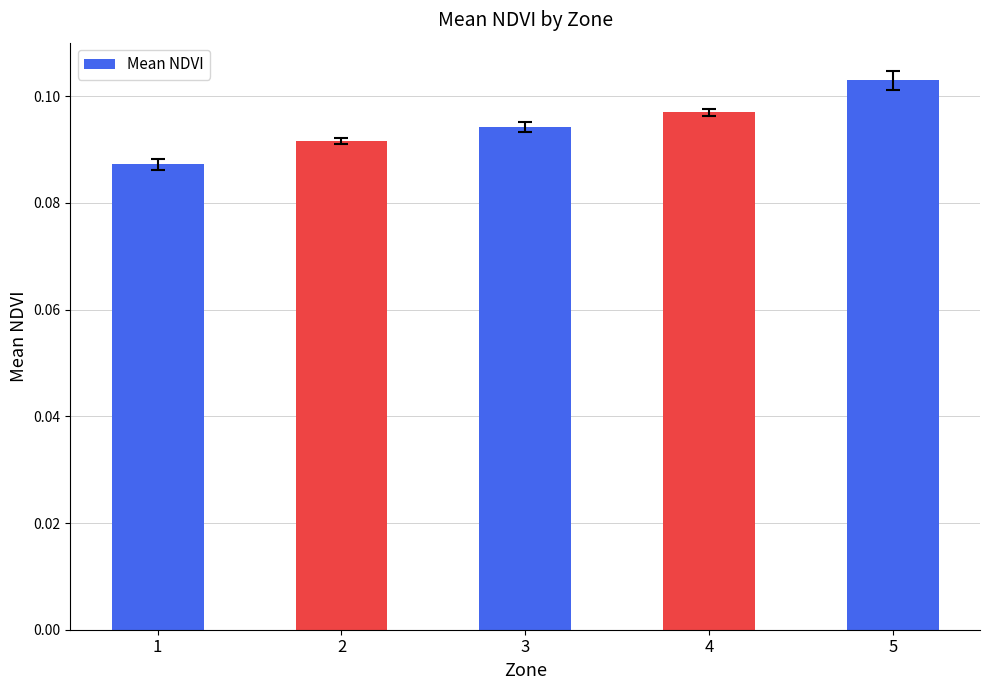

Which has a higher value, 2 or 5?

5